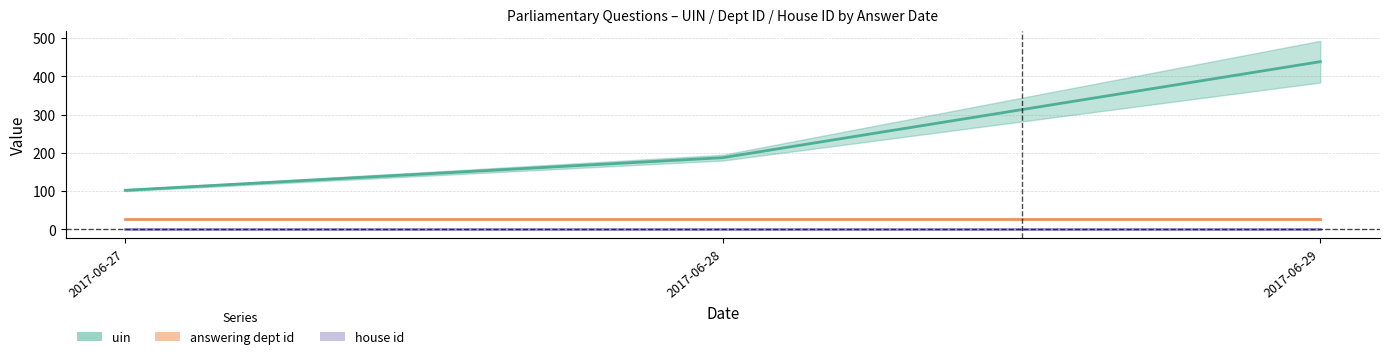

What value does the uin series have at 2017-06-27?

102.2